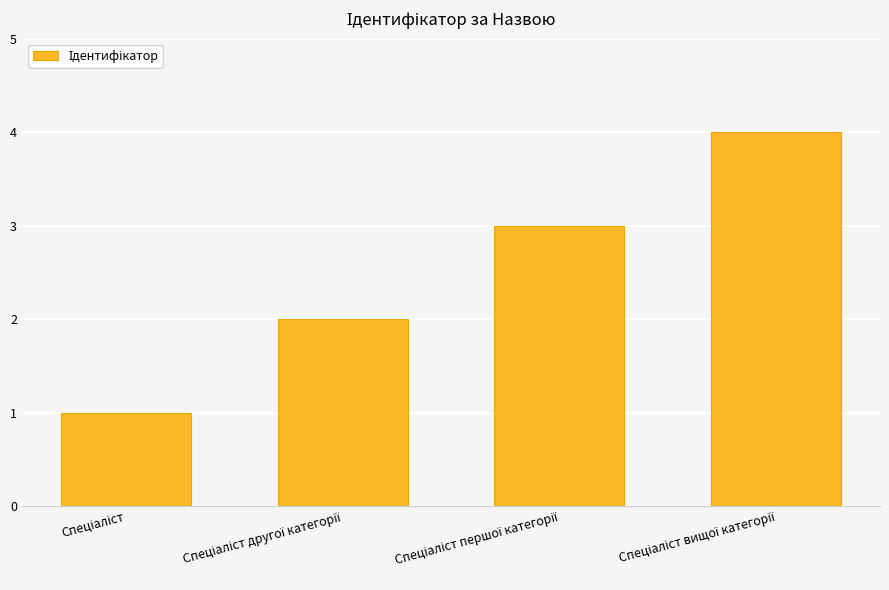

How many data points are less than 3?

2